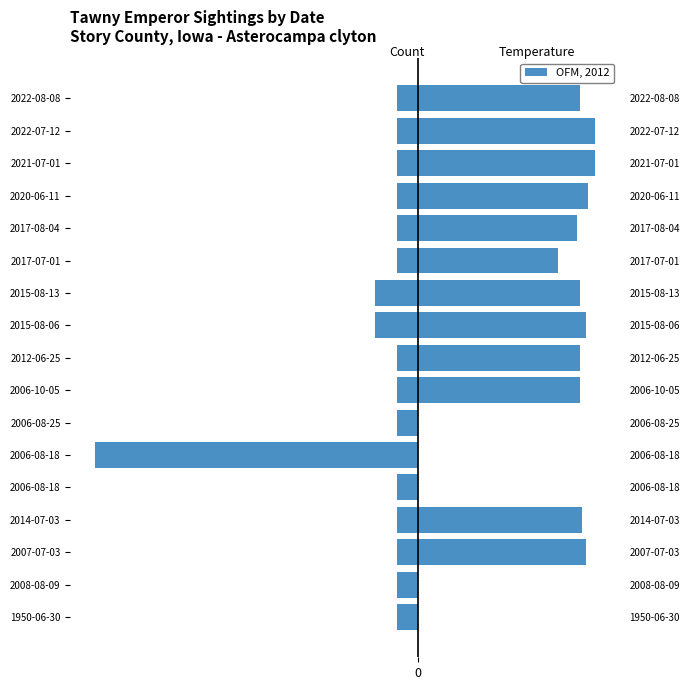

True or false: Count has a value of -1.4 at 2017-08-04.

False